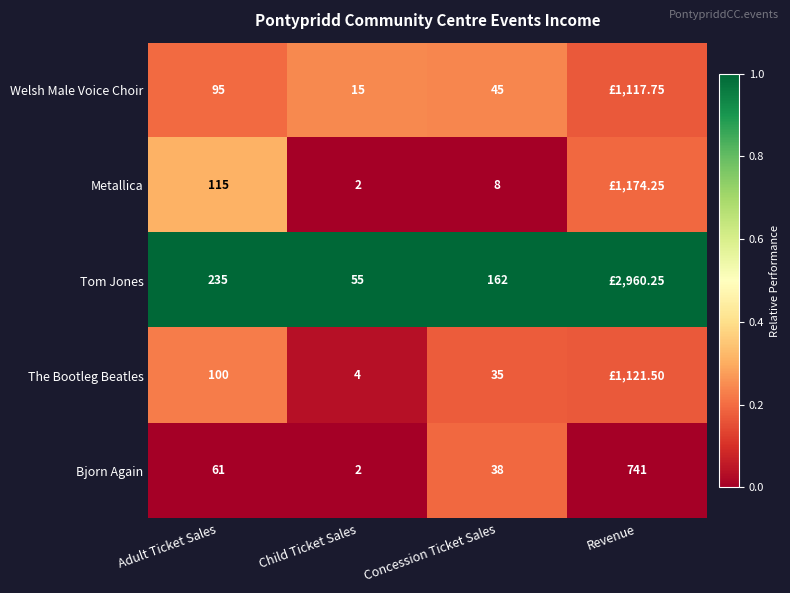

Which series has the largest total across all categories?

Tom Jones